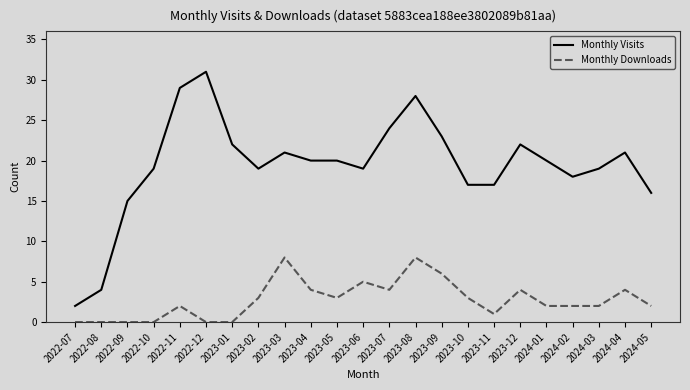

List the series in order of their peak value, highest first.

Monthly Visits, Monthly Downloads